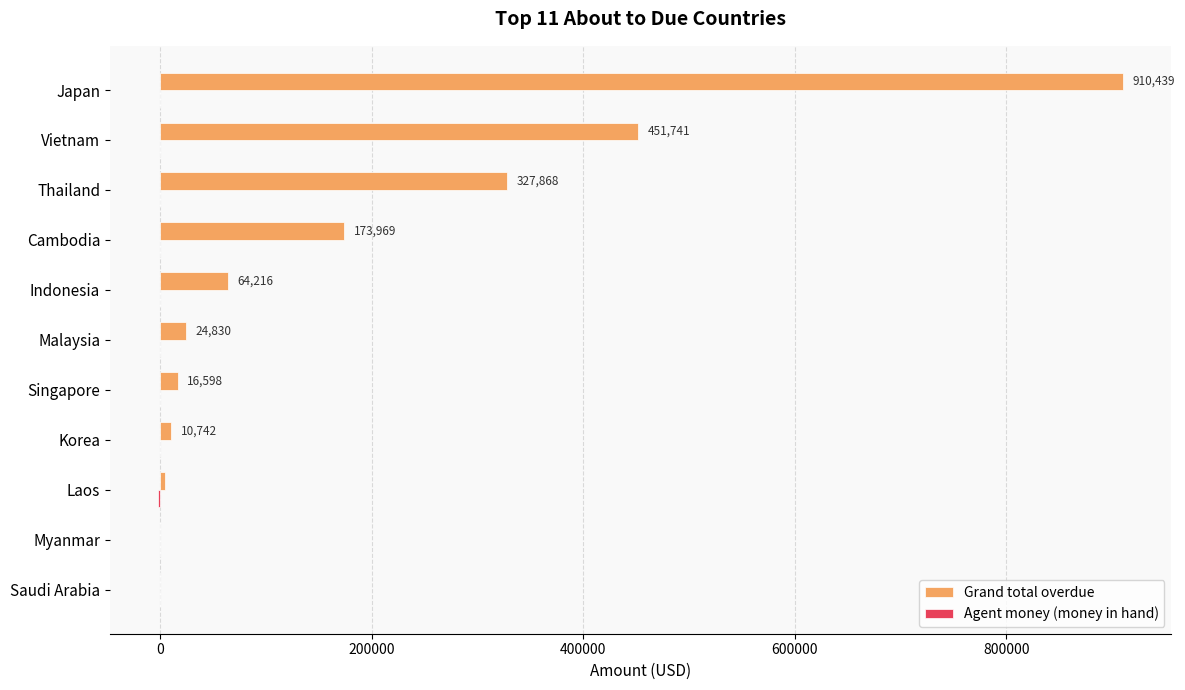

What value does the Grand total overdue series have at Cambodia?

173969.4